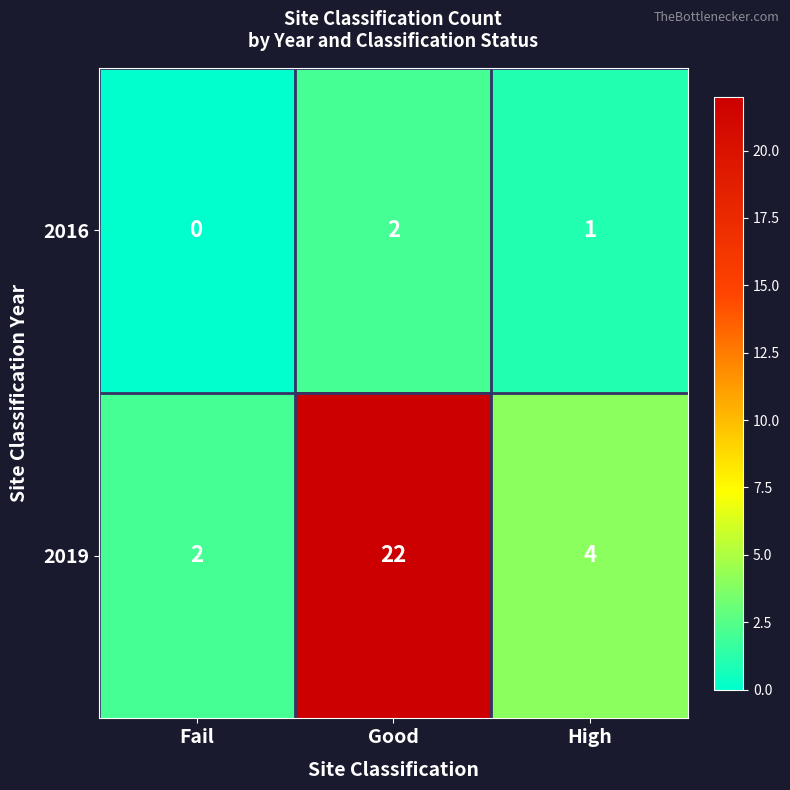

Between Good and High, which series saw the biggest shift?

2019